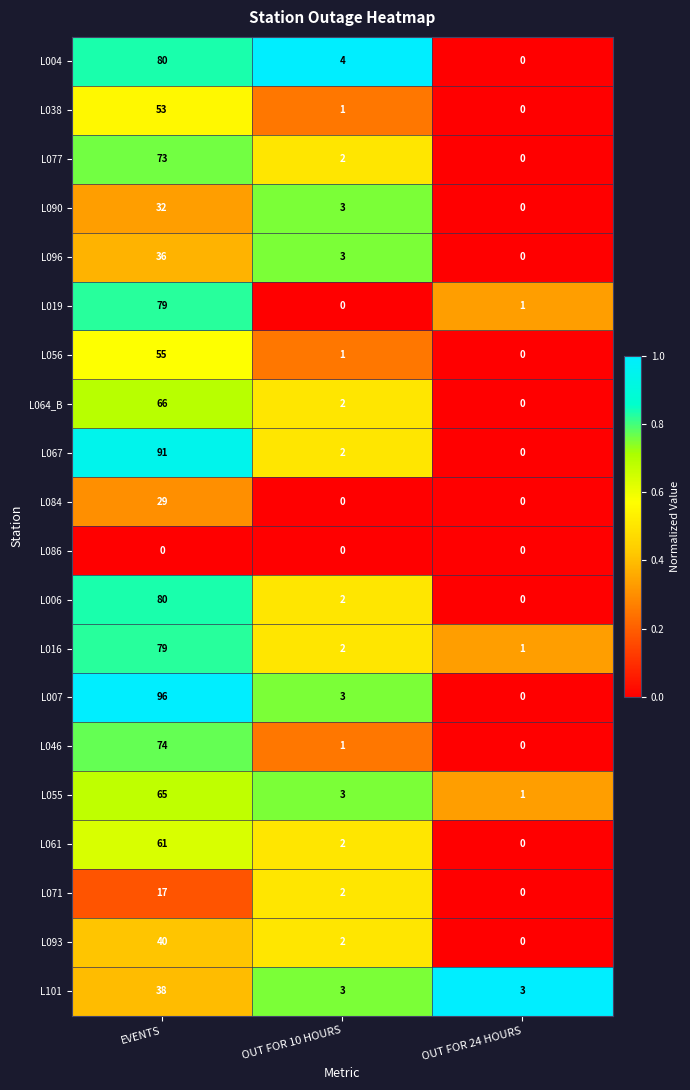

At how many categories does at least one series exceed 0?

3